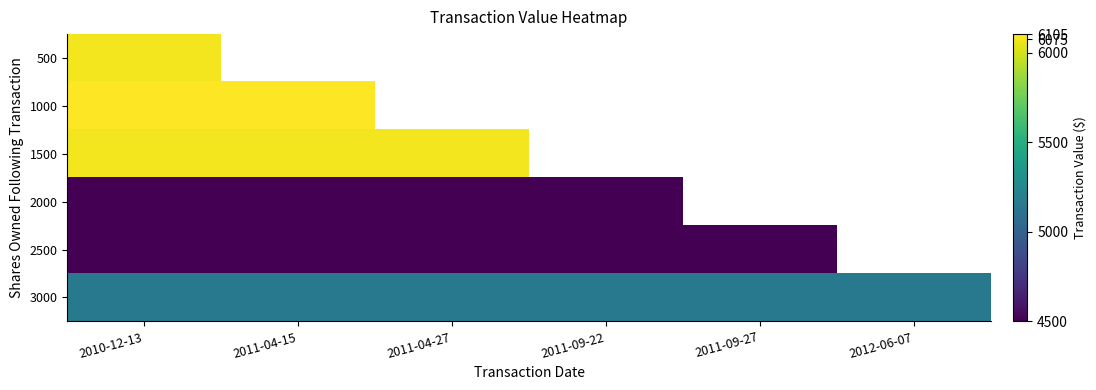

Which label corresponds to the smallest value in the chart?

2010-12-13